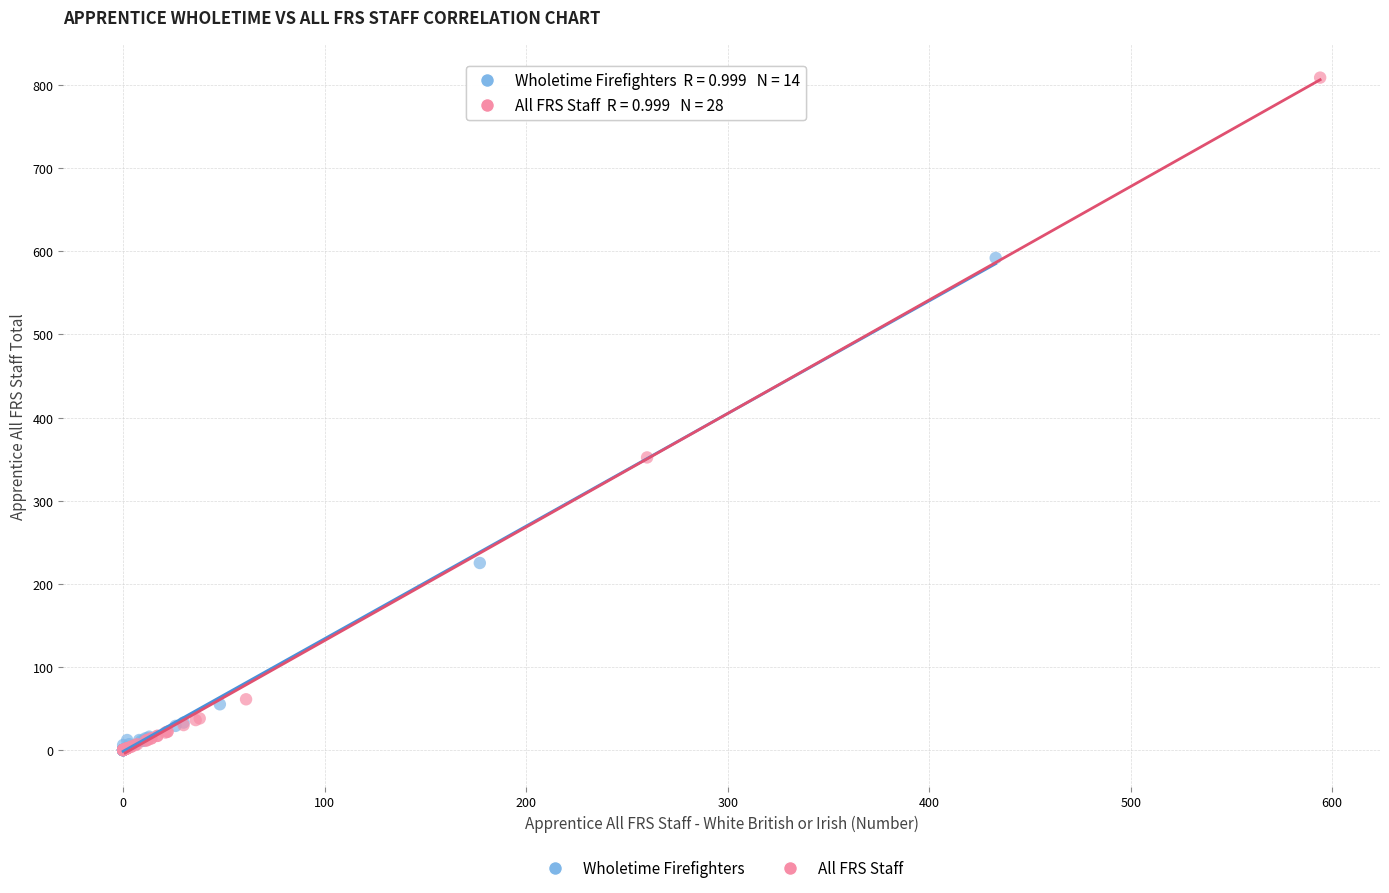

Which series has the widest spread of Y values?

All FRS Staff